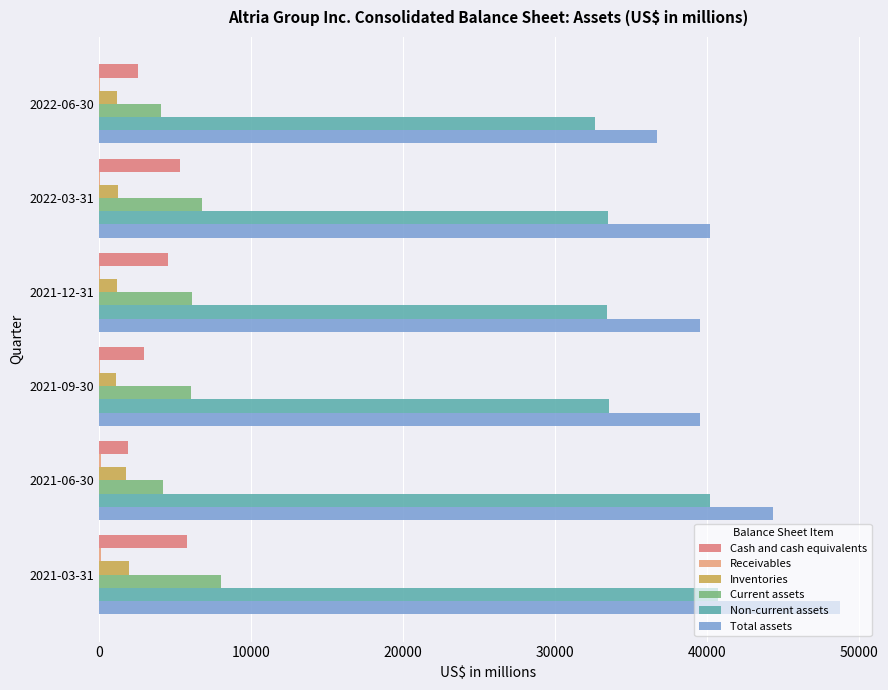

What is the value of the Non-current assets bar at the 1st from the left?

32660